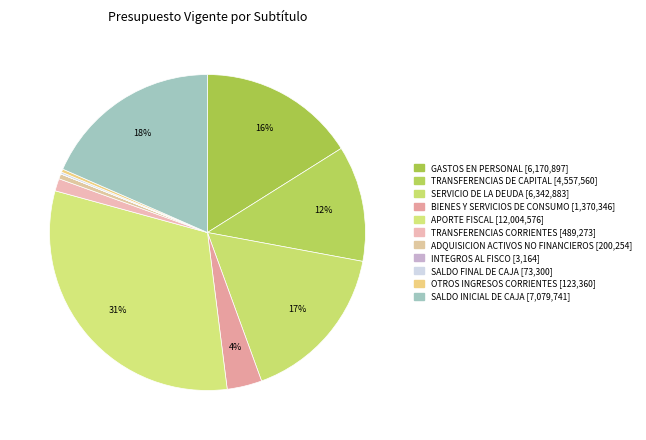

Rank the categories by value from lowest to highest.

INTEGROS AL FISCO, SALDO FINAL DE CAJA, OTROS INGRESOS CORRIENTES, ADQUISICION DE ACTIVOS NO FINANCIEROS, TRANSFERENCIAS CORRIENTES, BIENES Y SERVICIOS DE CONSUMO, TRANSFERENCIAS DE CAPITAL, GASTOS EN PERSONAL, SERVICIO DE LA DEUDA, SALDO INICIAL DE CAJA, APORTE FISCAL